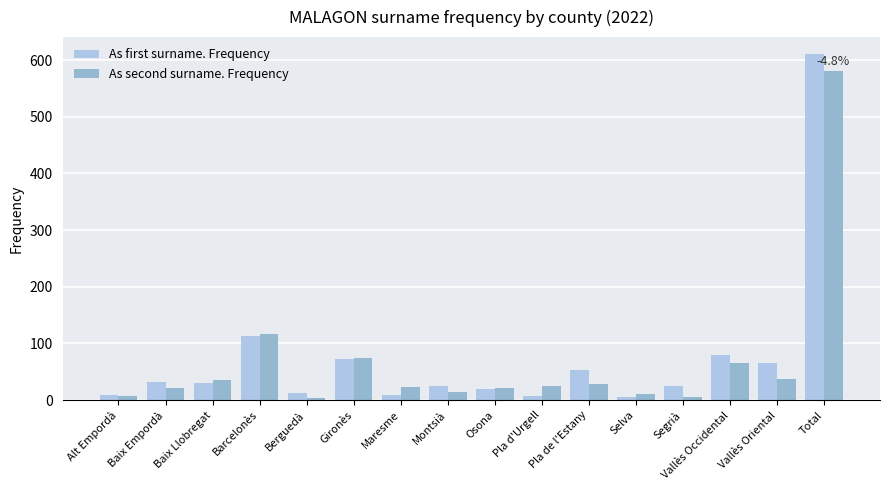

How many series are shown in this chart?

2